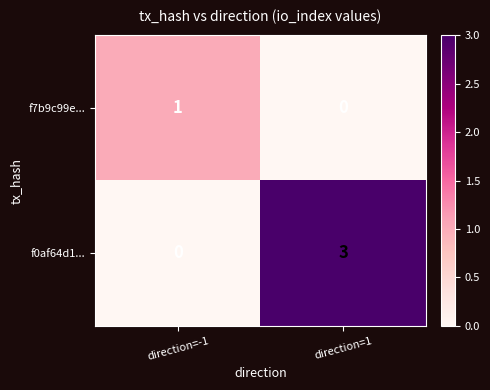

The f0af64d1... series shows 0 at direction=-1. True or false?

True